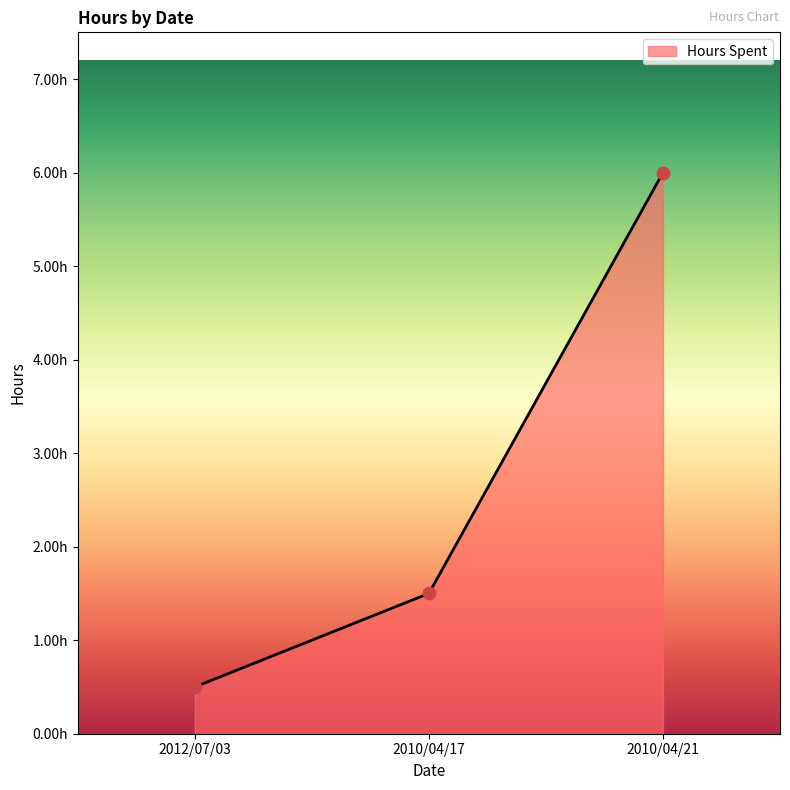

What is the ratio of the value at 2010/04/21 to the value at 2010/04/17?

4.0